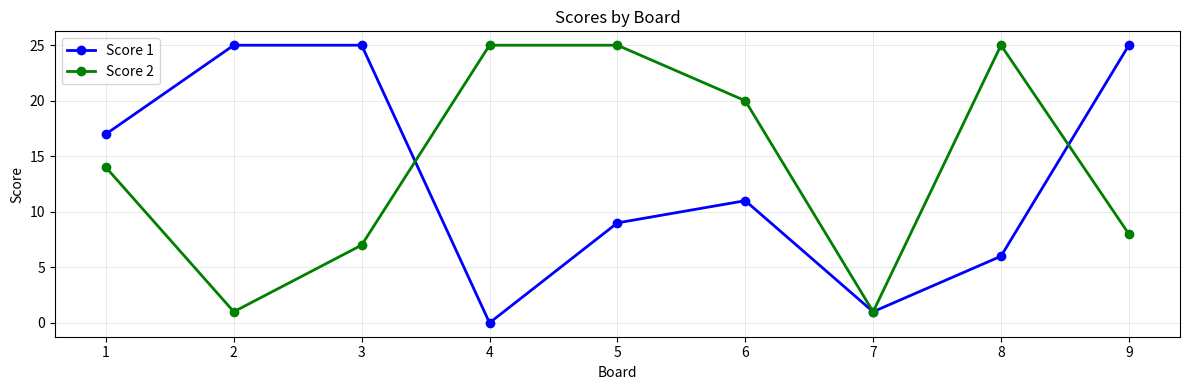

Reading right to left, transcribe all the data shown in this chart.

Score 1: 25	6	1	11	9	0	25	25	17
Score 2: 8	25	1	20	25	25	7	1	14